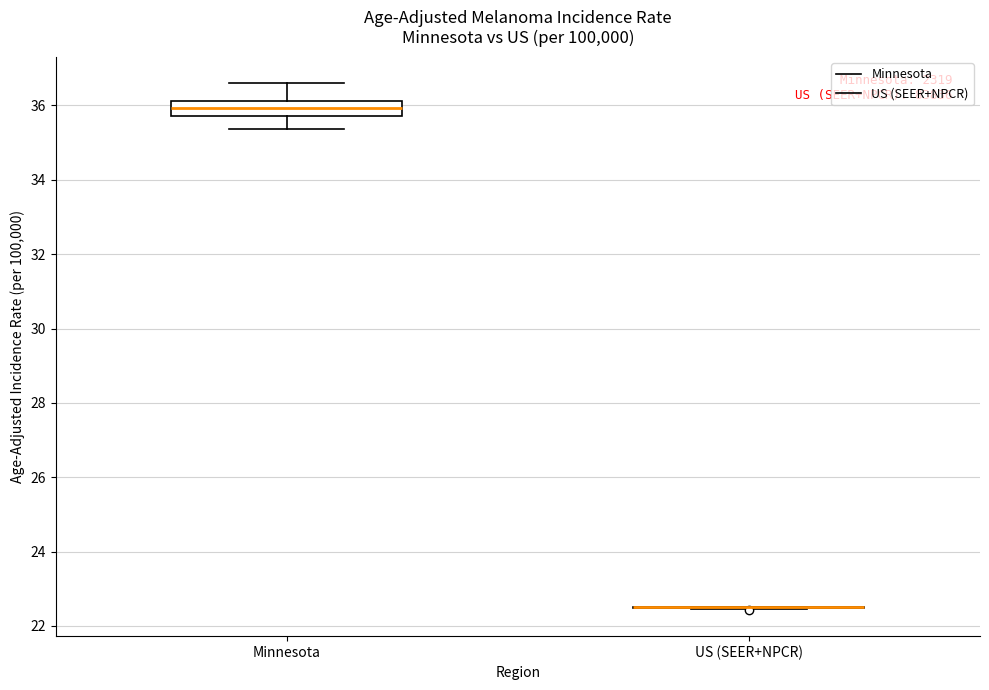

Reading left to right, read every box against the y-axis: the position of its median line, the range the box covers, and the ends of its whiskers. The values are not printed on the chart, so give them approximately, as read against the axis.

Minnesota: median 36.0, box 35.8 to 36.2, whiskers 35.4 to 36.6
US (SEER+NPCR): box collapsed to a line at 22.6, whiskers 22.4 to 22.6